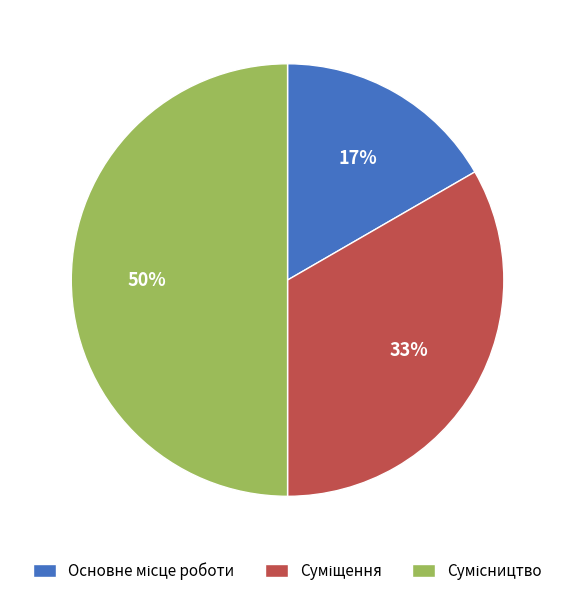

To the nearest percent, what is the difference between the largest and smallest slice percentages?

33%